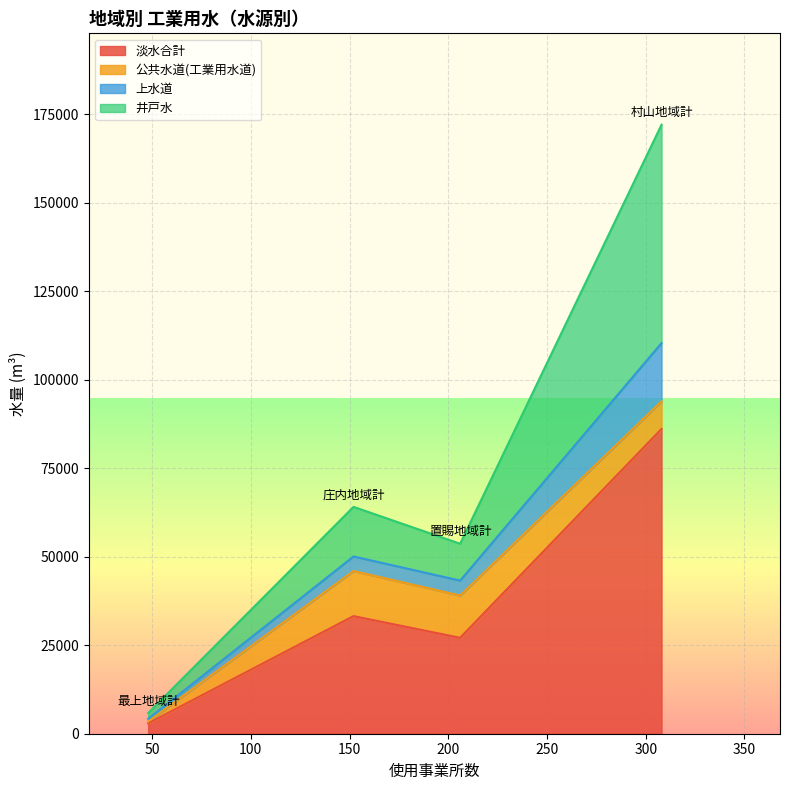

Reading left to right, what are all the values shown in this chart?

淡水合計: 村山地域計=86083	最上地域計=2932	置賜地域計=27090	庄内地域計=33217
公共水道(工業用水道): 村山地域計=7823	最上地域計=519	置賜地域計=11947	庄内地域計=12739
上水道: 村山地域計=16432	最上地域計=758	置賜地域計=4218	庄内地域計=4108
井戸水: 村山地域計=61684	最上地域計=1645	置賜地域計=10407	庄内地域計=14008